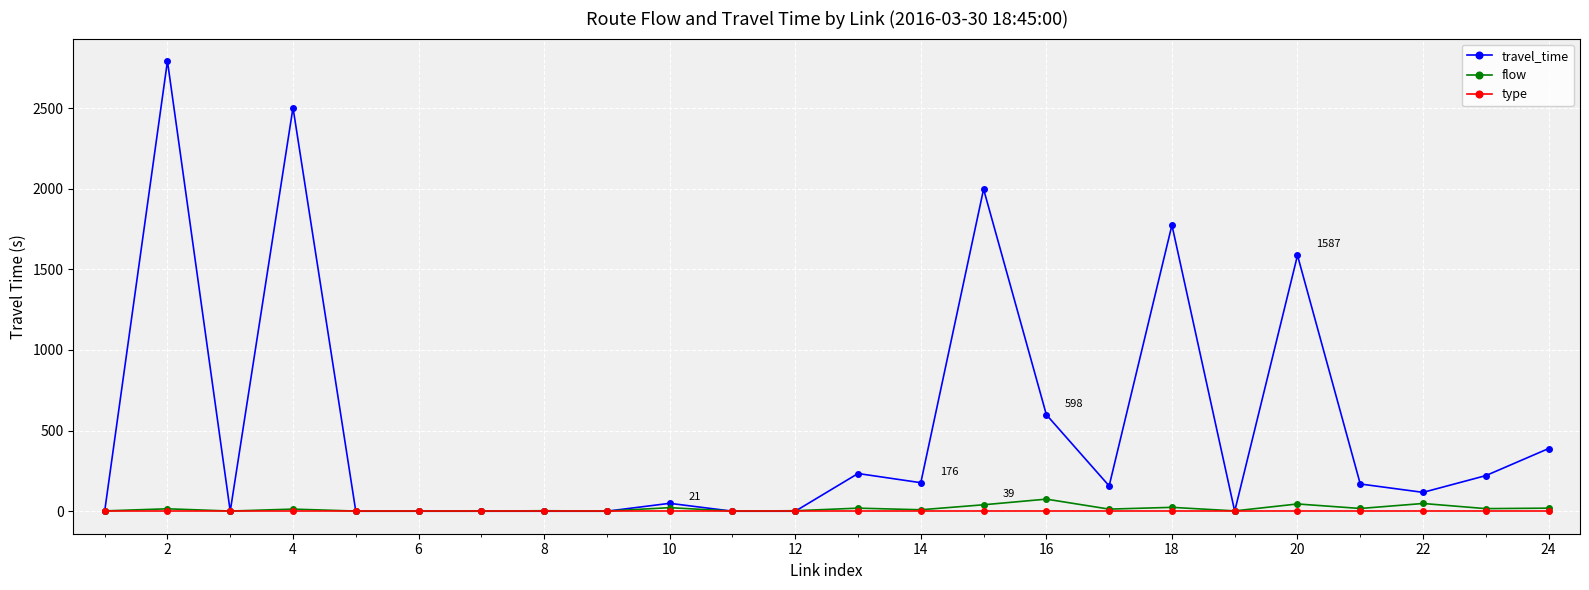

Which series has the widest spread of values?

travel_time